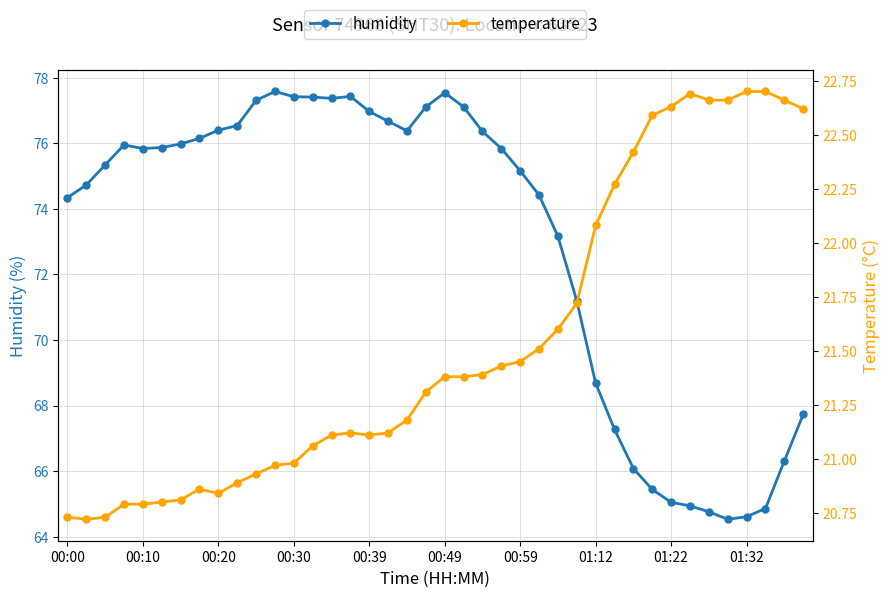

True or false: humidity and temperature cross at least once.

False